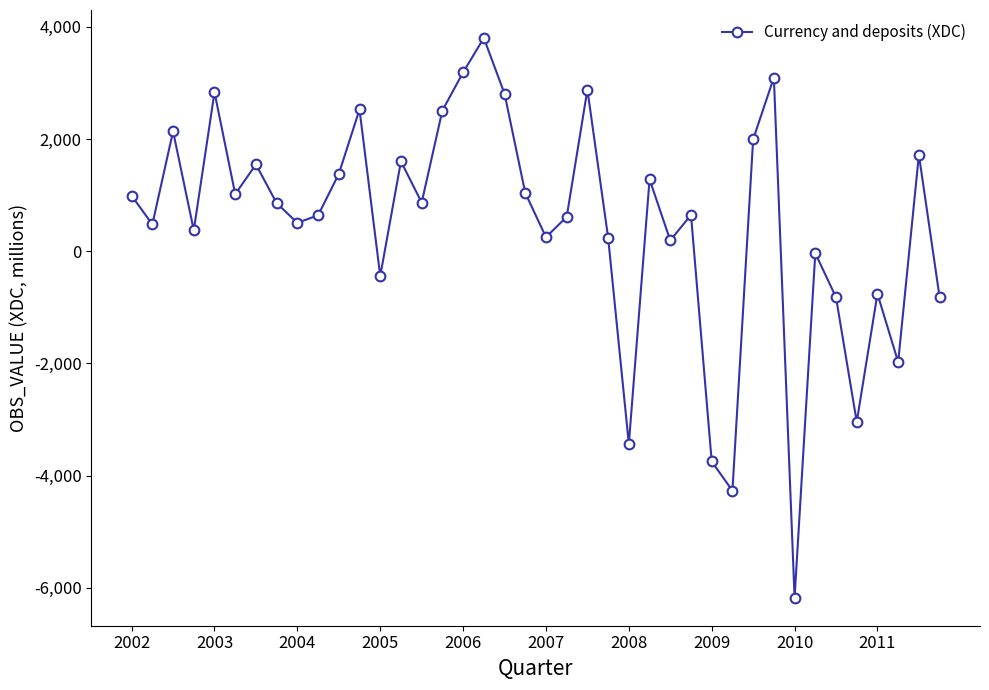

How many distinct data groups are displayed?

1